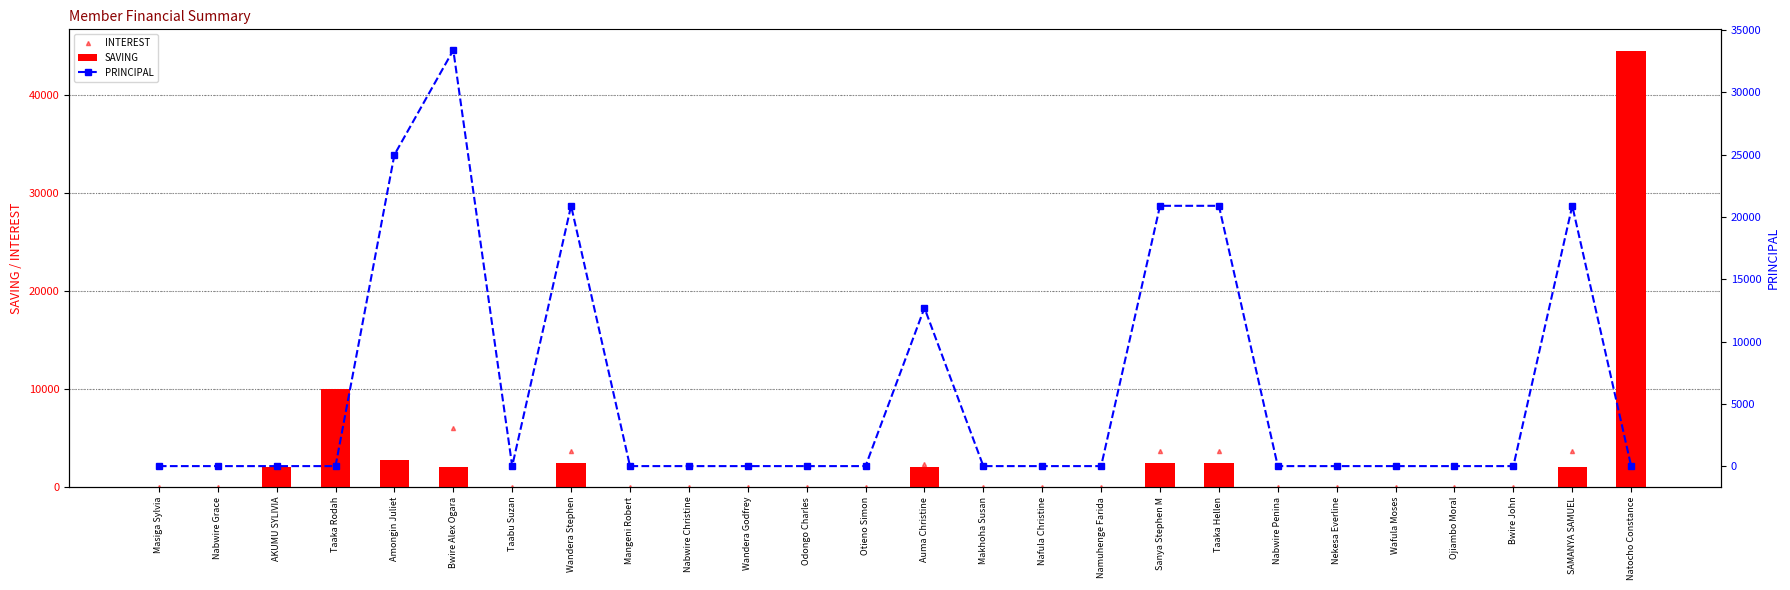

How many values in the SAVING series exceed 0?

10